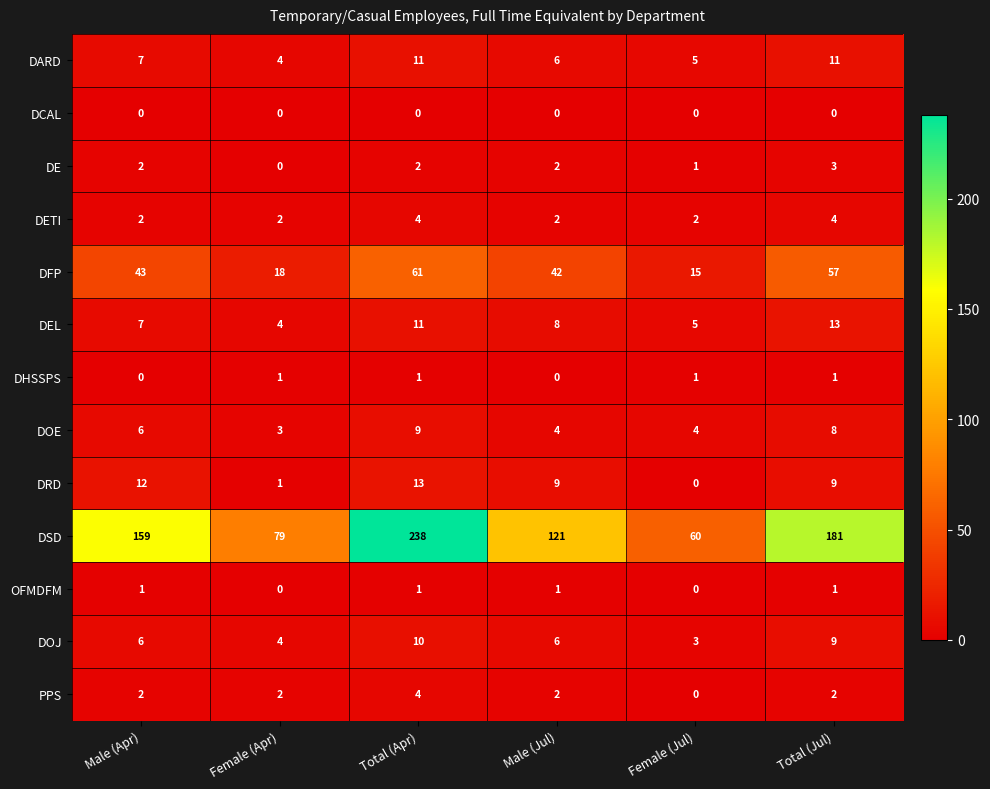

Is it true that DOE equals 4 at Female (Jul)?

True